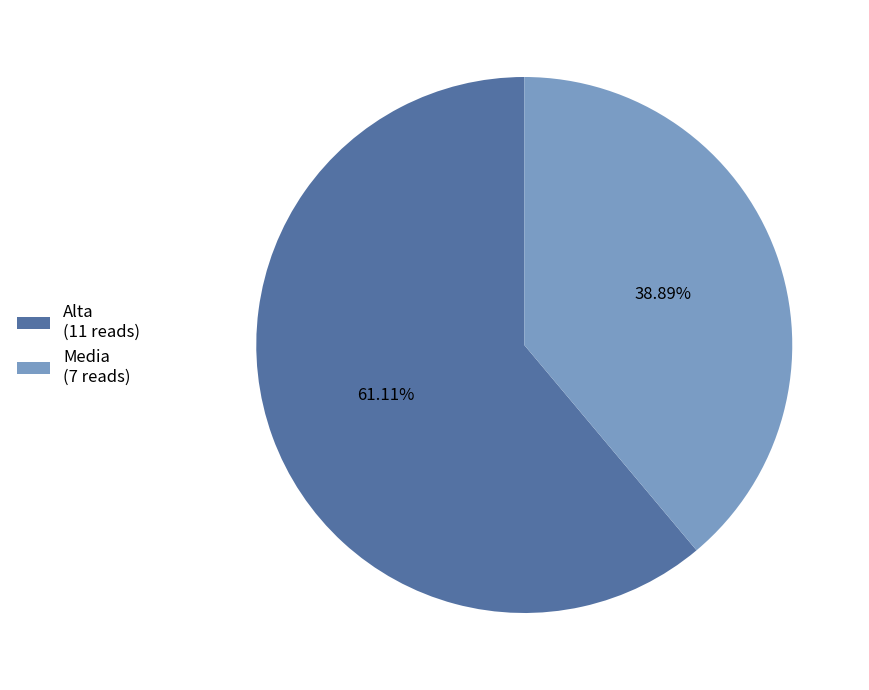

What is the ratio of the value at Alta (11 reads) to the value at Media (7 reads)?

1.6